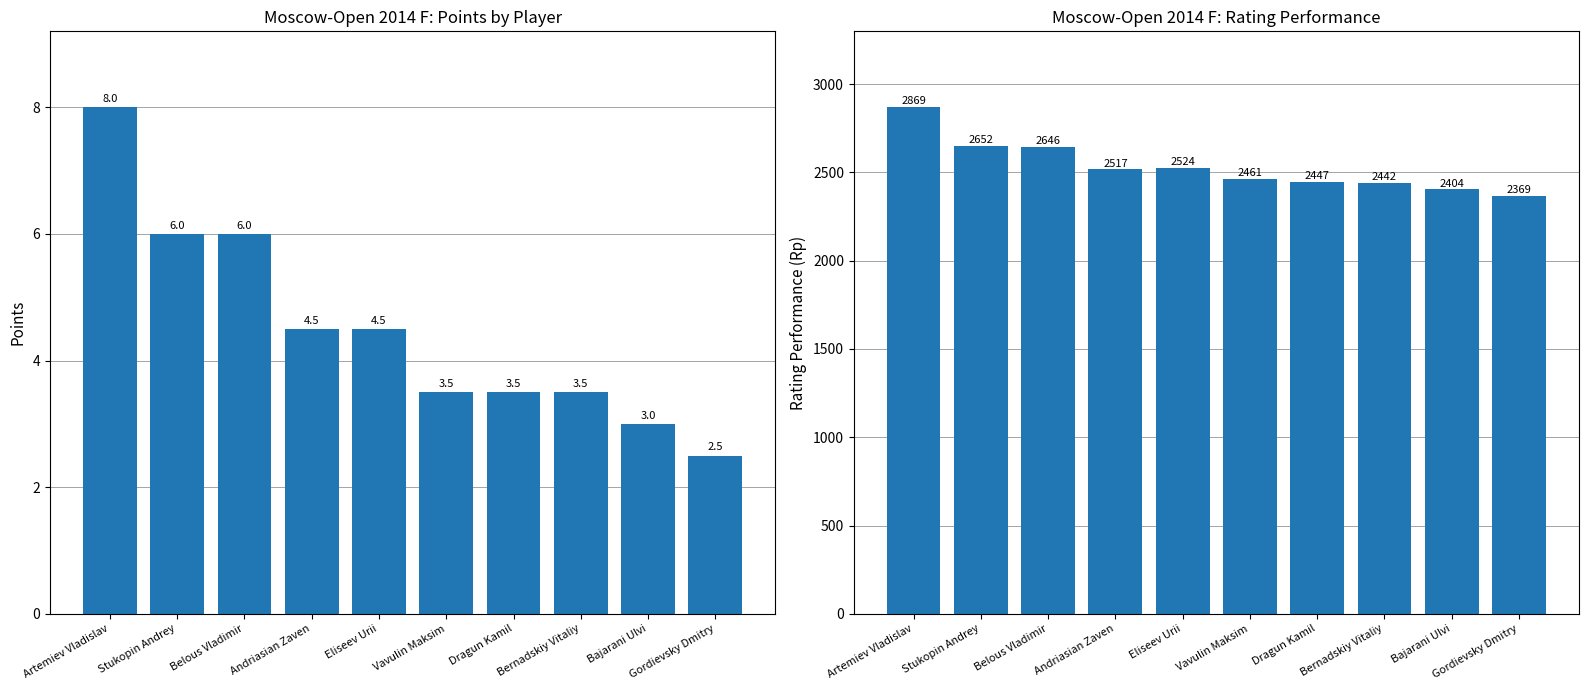

List the labels in order of Points value, smallest first.

Gordievsky Dmitry, Bajarani Ulvi, Vavulin Maksim, Dragun Kamil, Bernadskiy Vitaliy, Andriasian Zaven, Eliseev Urii, Stukopin Andrey, Belous Vladimir, Artemiev Vladislav